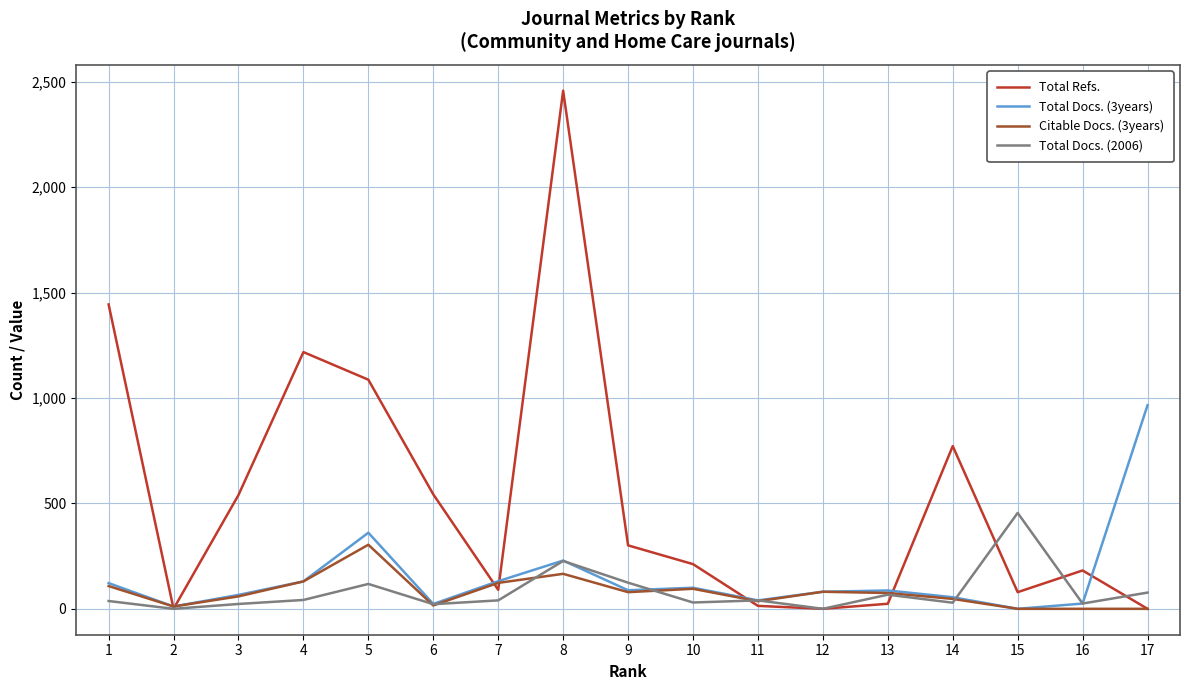

At which category is the sum across all series the highest?

8